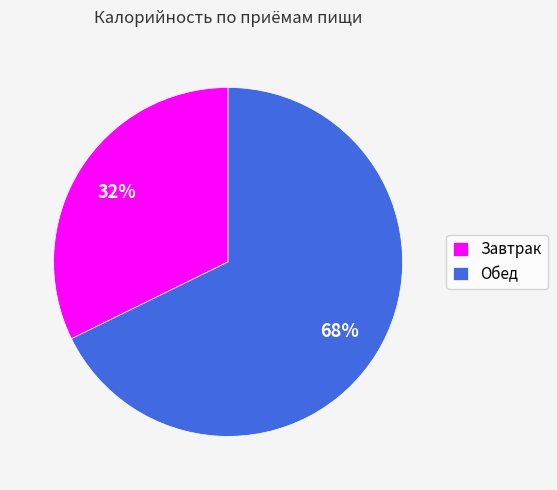

Which category accounts for the majority?

Обед